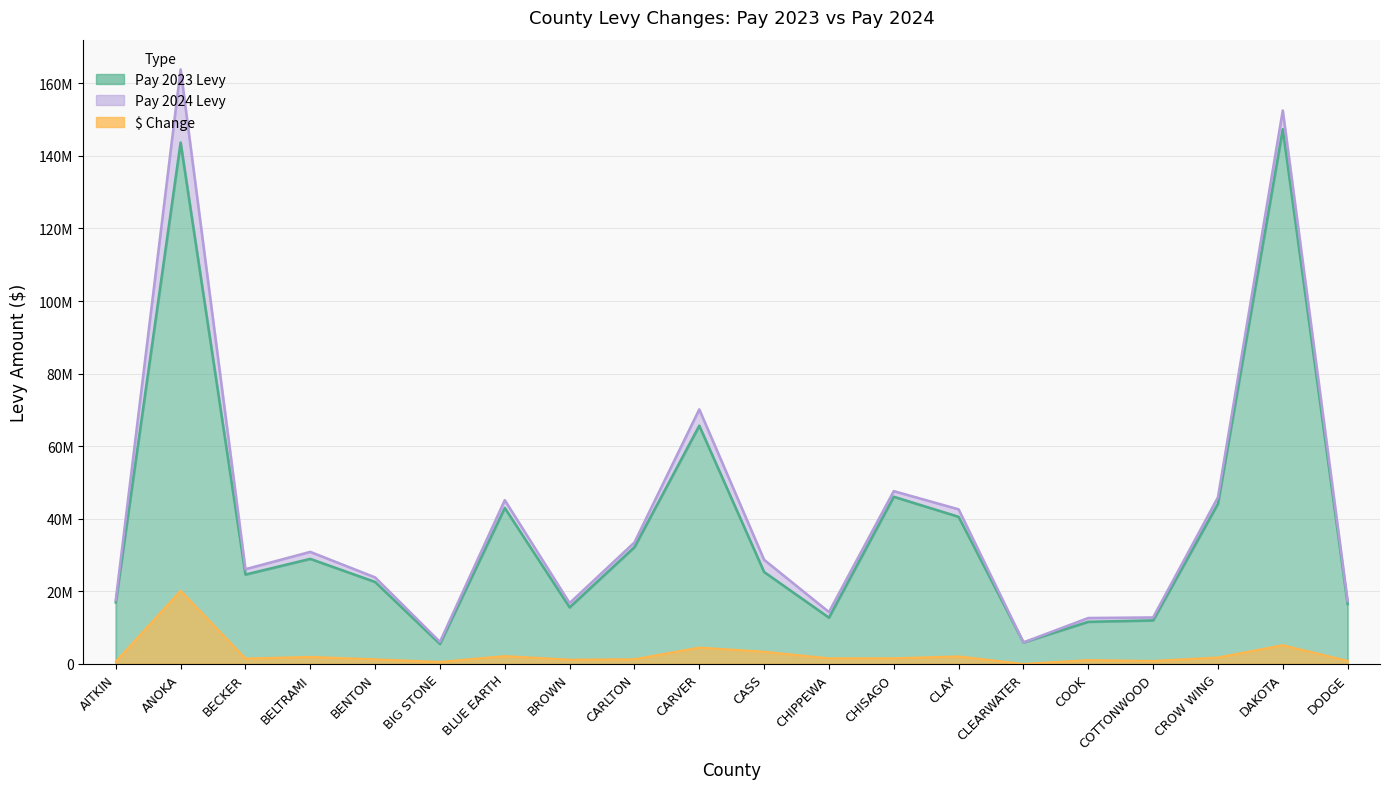

Between CARVER and CHIPPEWA, which is larger?

CARVER